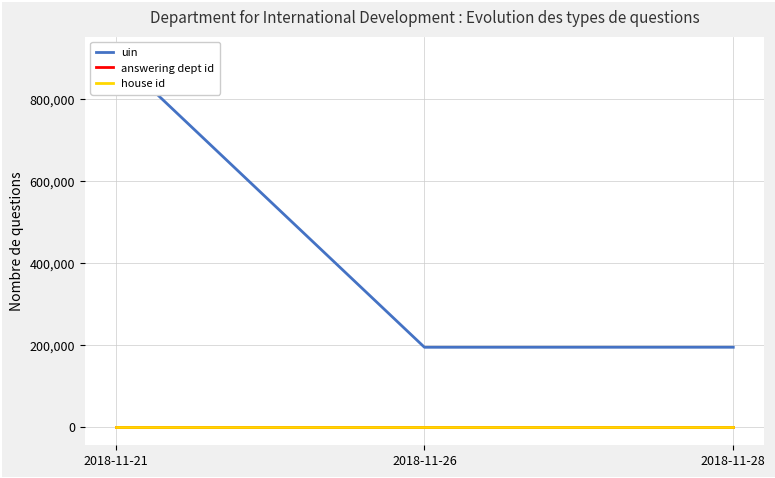

What is the total value across all series at 2018-11-28?

194141.0